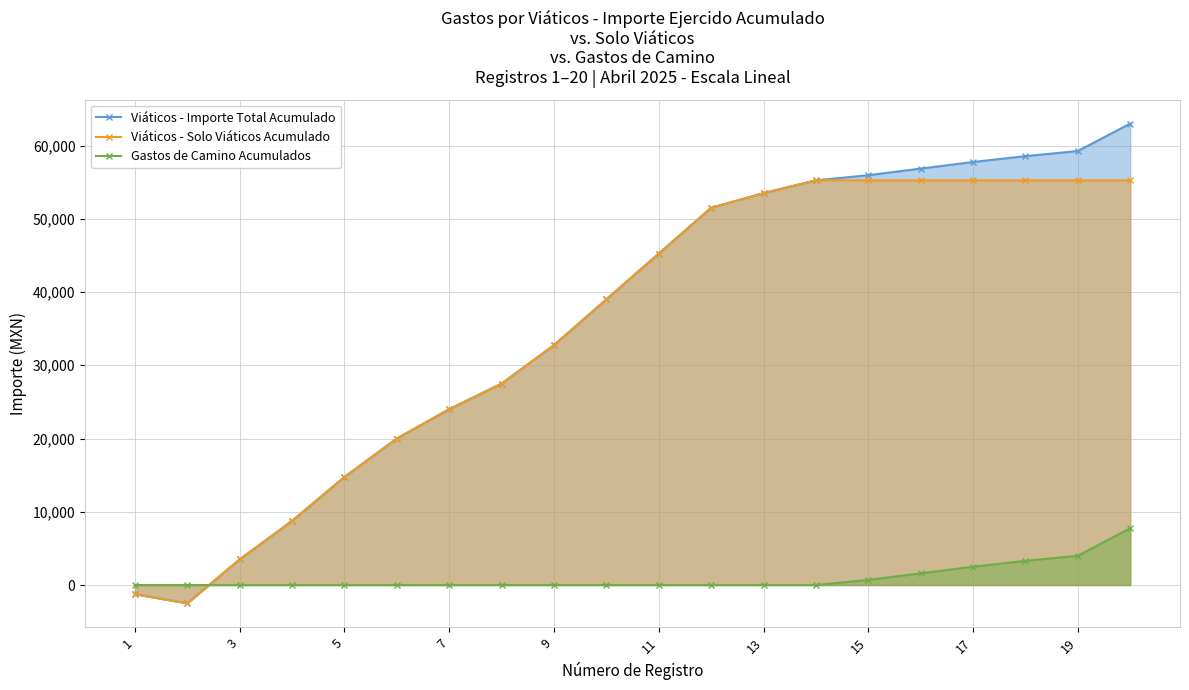

After their last crossing, which series has the higher values: Viáticos - Importe Total Acumulado or Gastos de Camino Acumulados?

Viáticos - Importe Total Acumulado